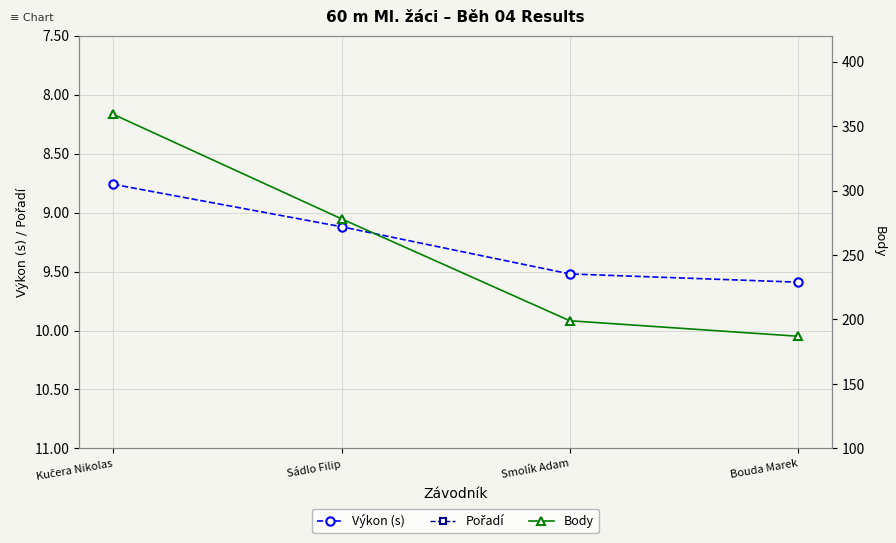

Rank the series by their maximum value, from highest to lowest.

Body, Výkon (s), Pořadí